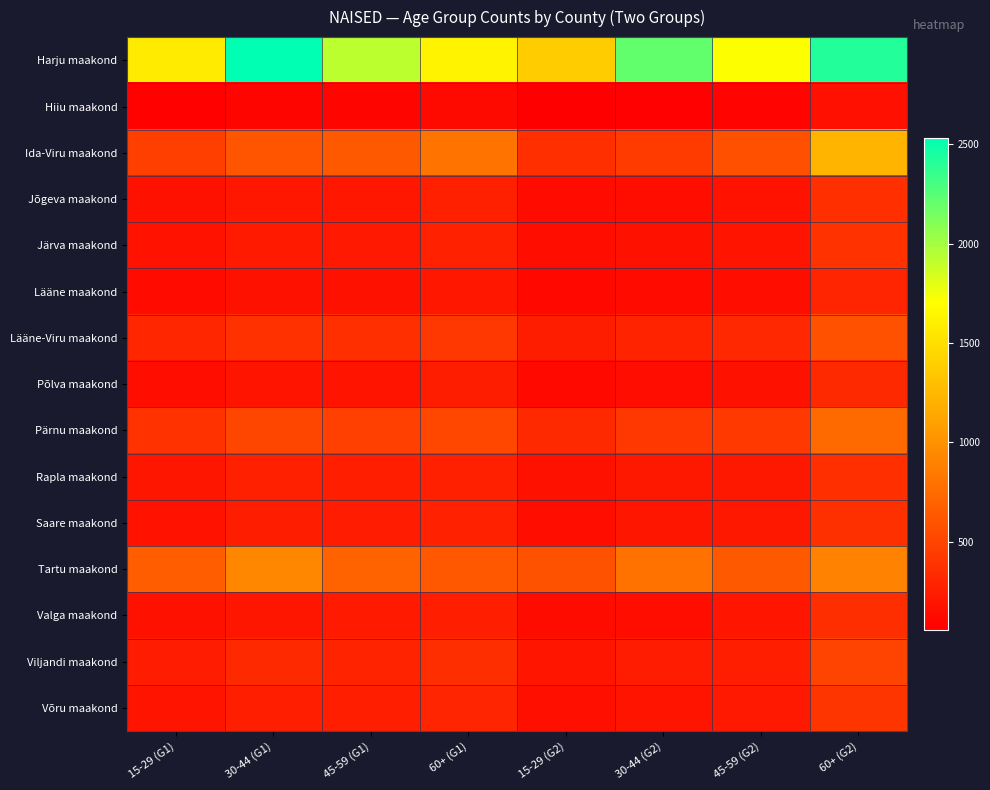

Which series has the largest total across all categories?

Harju maakond